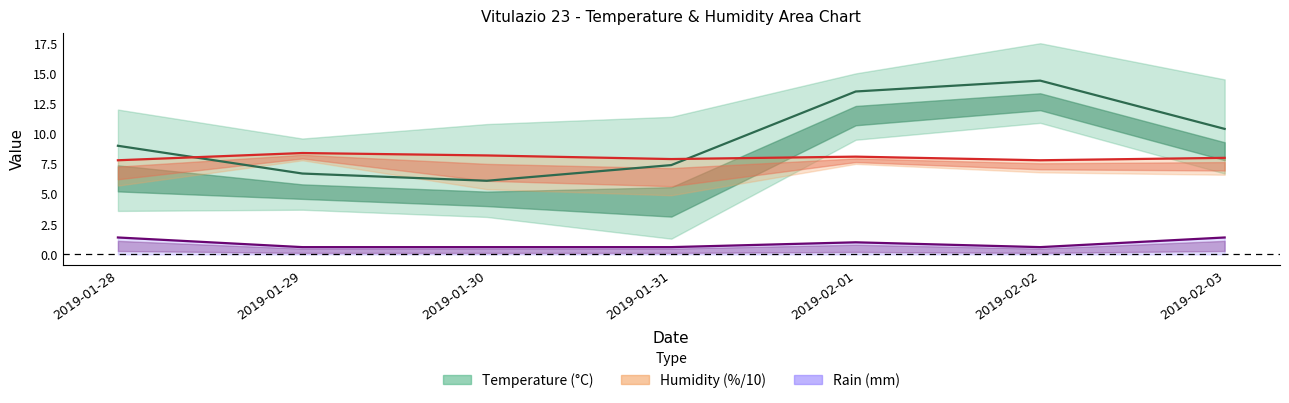

Rank the series at 2019-02-03 from highest to lowest value.

Temp MED, Humidity MED /10, Rain MED